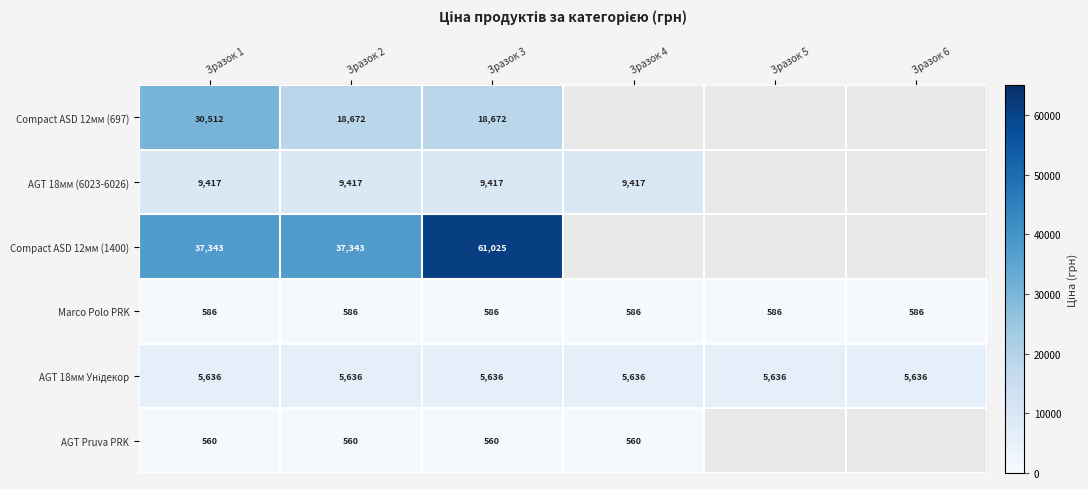

Is the value of AGT 18мм (6023-6026) at Зразок 2 greater than the value of AGT Pruva PRK at Зразок 2?

Yes